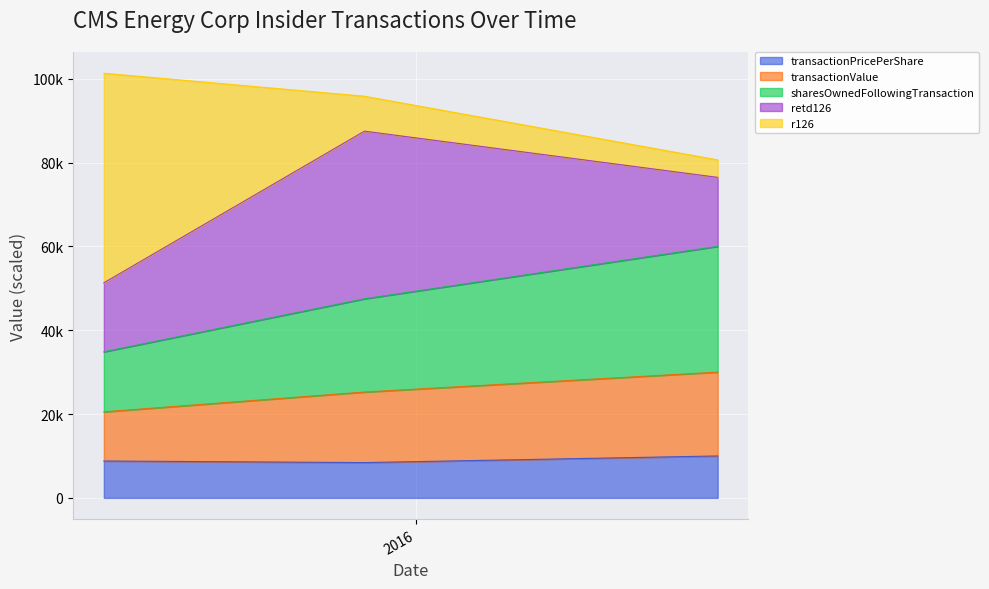

What position from the right is 2016-11-09?

1